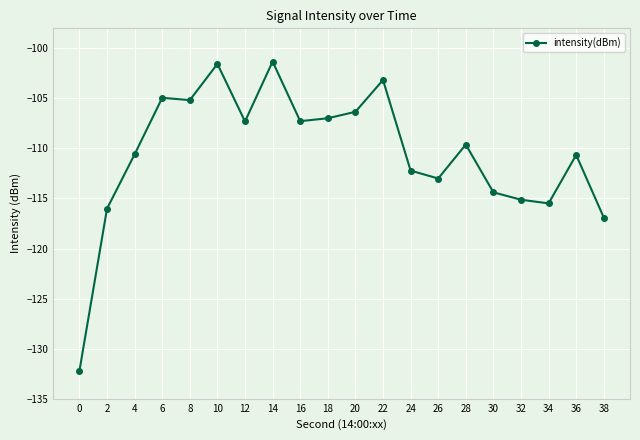

Which has a higher value, 38 or 0?

38